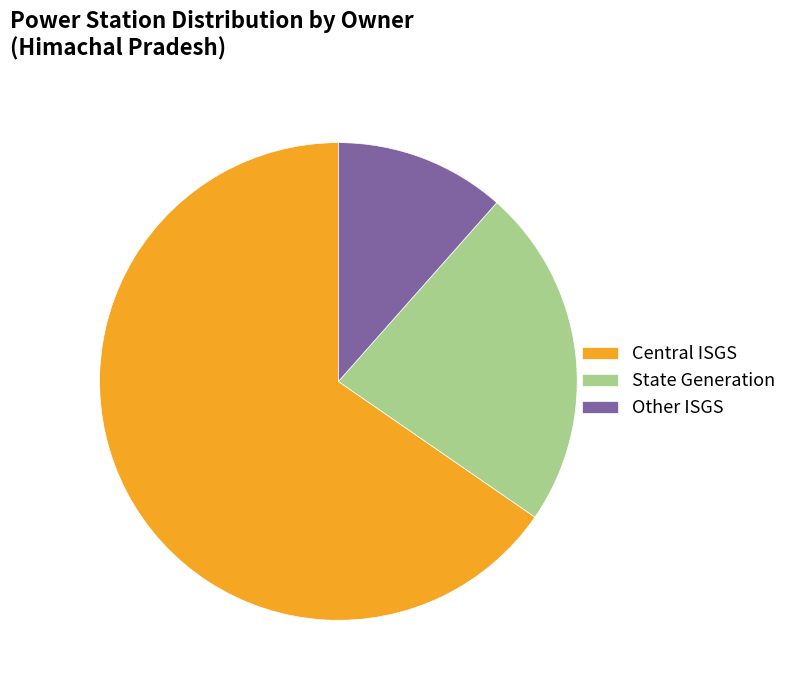

To the nearest percent, what percentage of the pie is State Generation?

23%